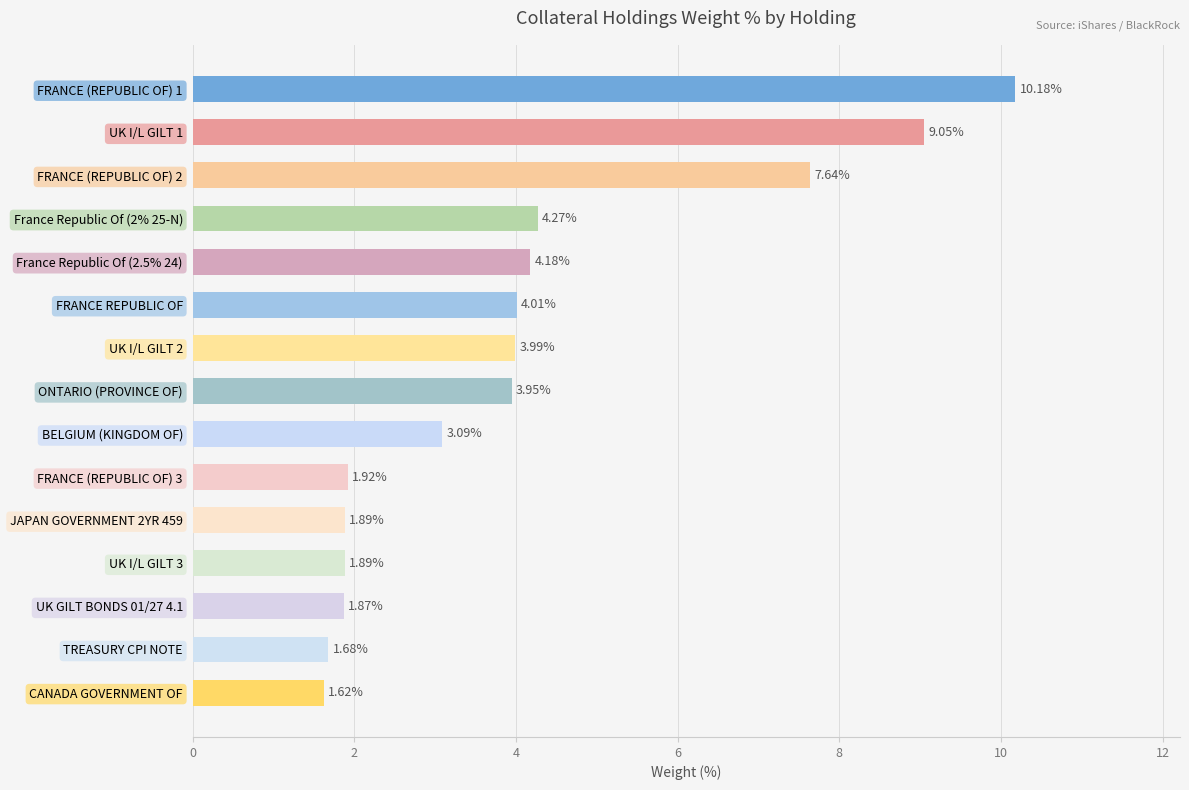

Between FRANCE (REPUBLIC OF) 2 and UK I/L GILT 3, which is larger?

FRANCE (REPUBLIC OF) 2